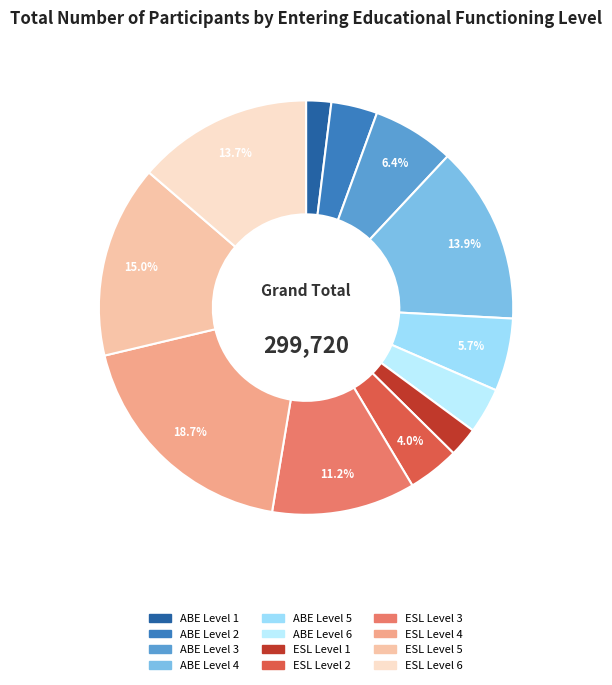

How many slices are in this pie chart?

12